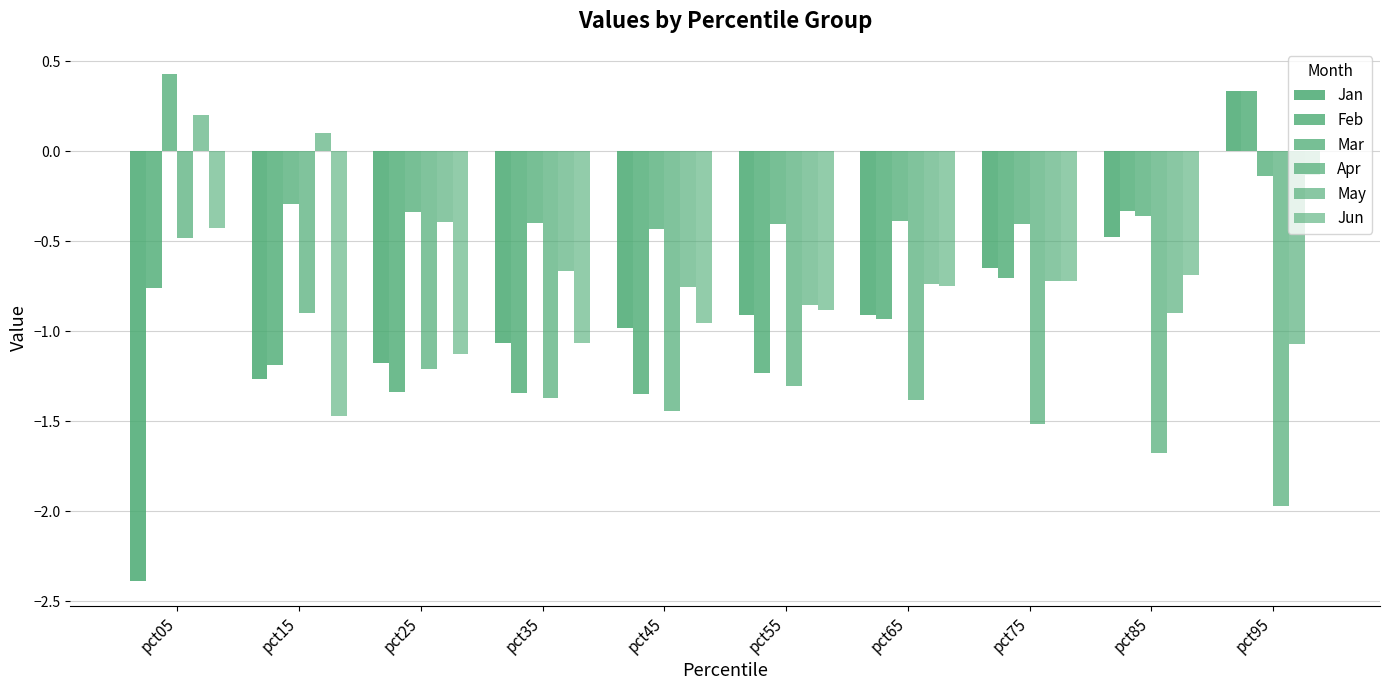

What is the minimum value shown in the chart?

-2.4